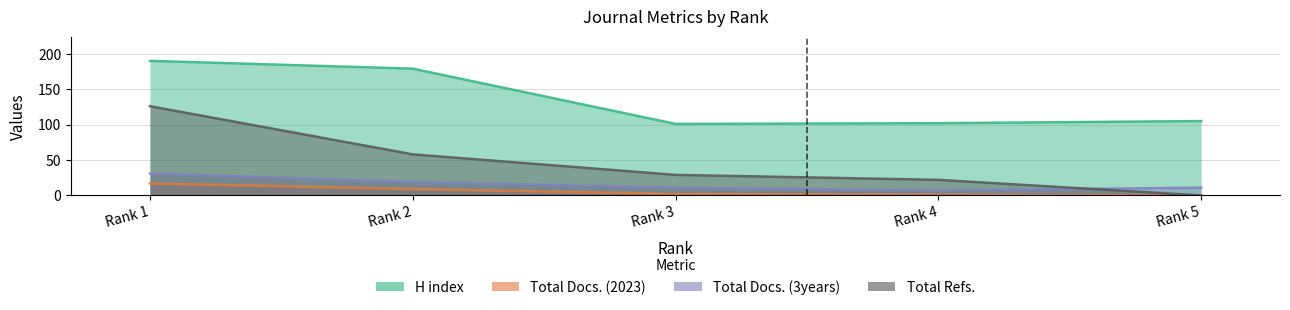

True or false: Total Refs. and H index intersect in this chart.

False